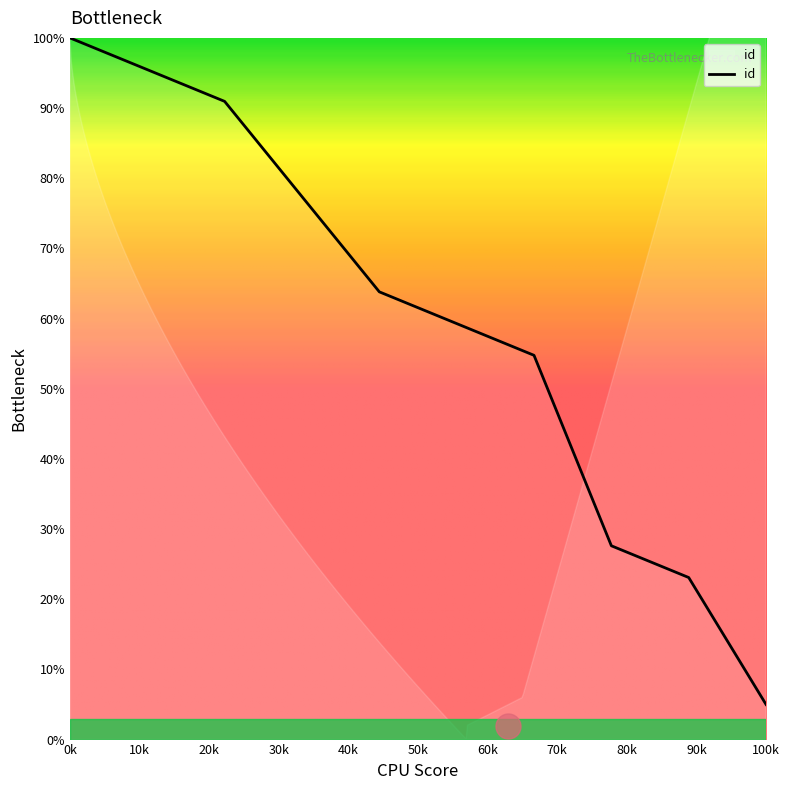

The id series shows 100.0 at 0k. True or false?

True